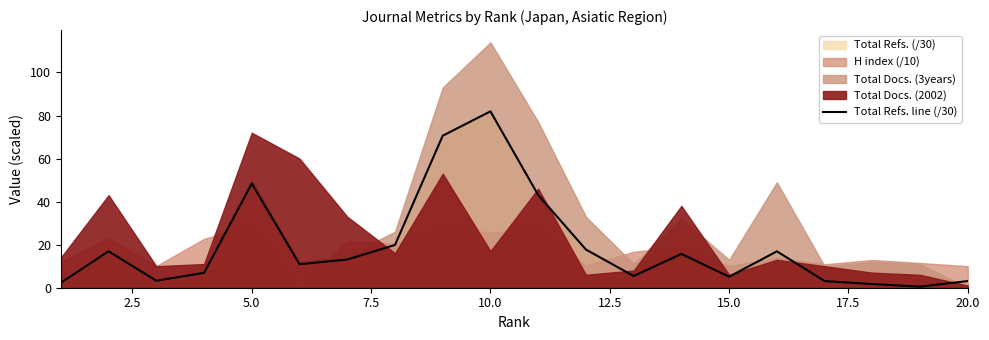

Where does the data first go above 13?

2.5